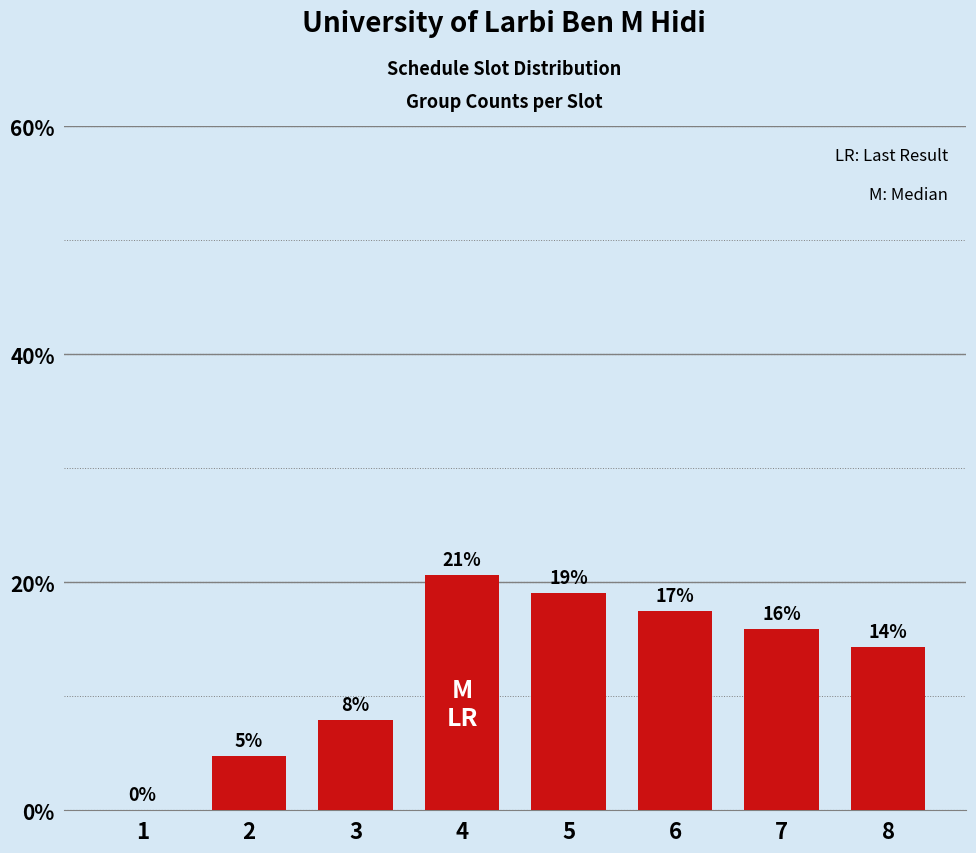

True or false: the data shows 19.6 at 8.

False